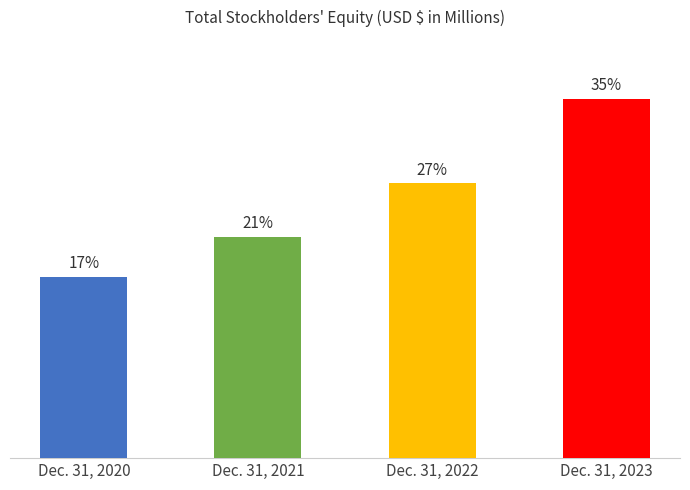

Are the bars horizontal?

No